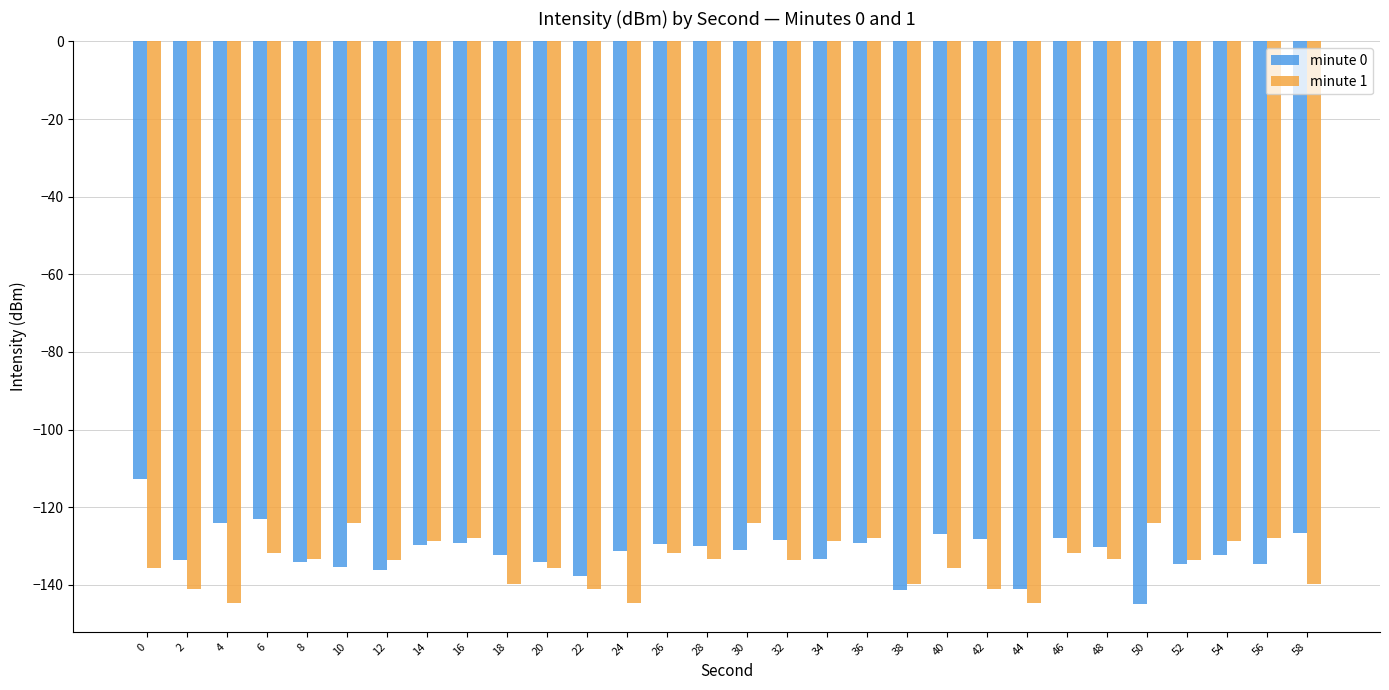

At 28, list the series in order from smallest to largest.

minute 1, minute 0